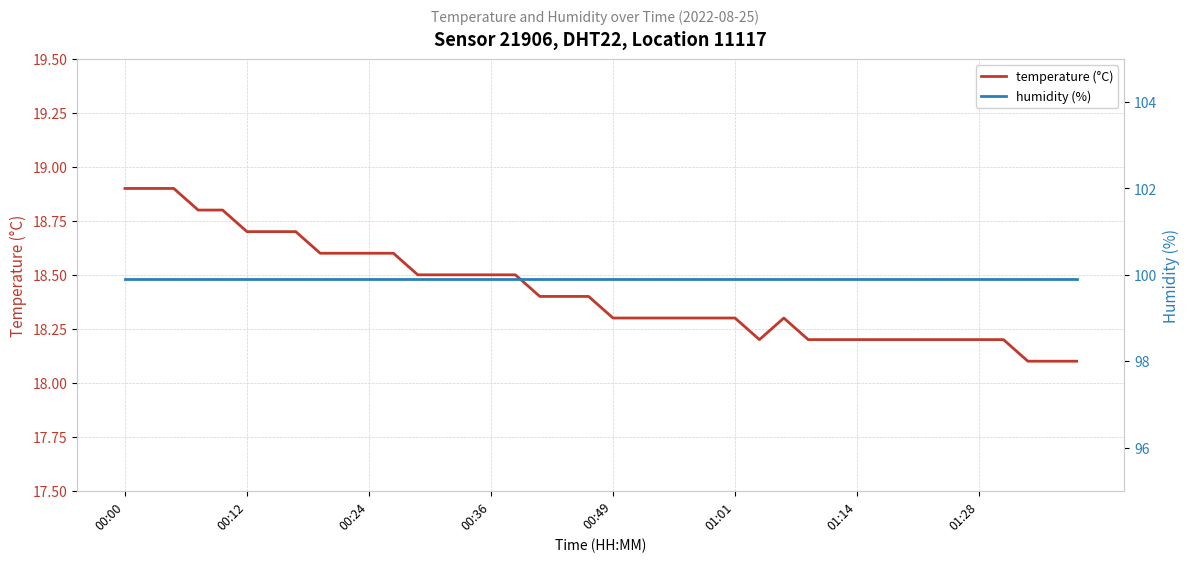

List the series in order of their overall mean, lowest first.

temperature (°C), humidity (%)